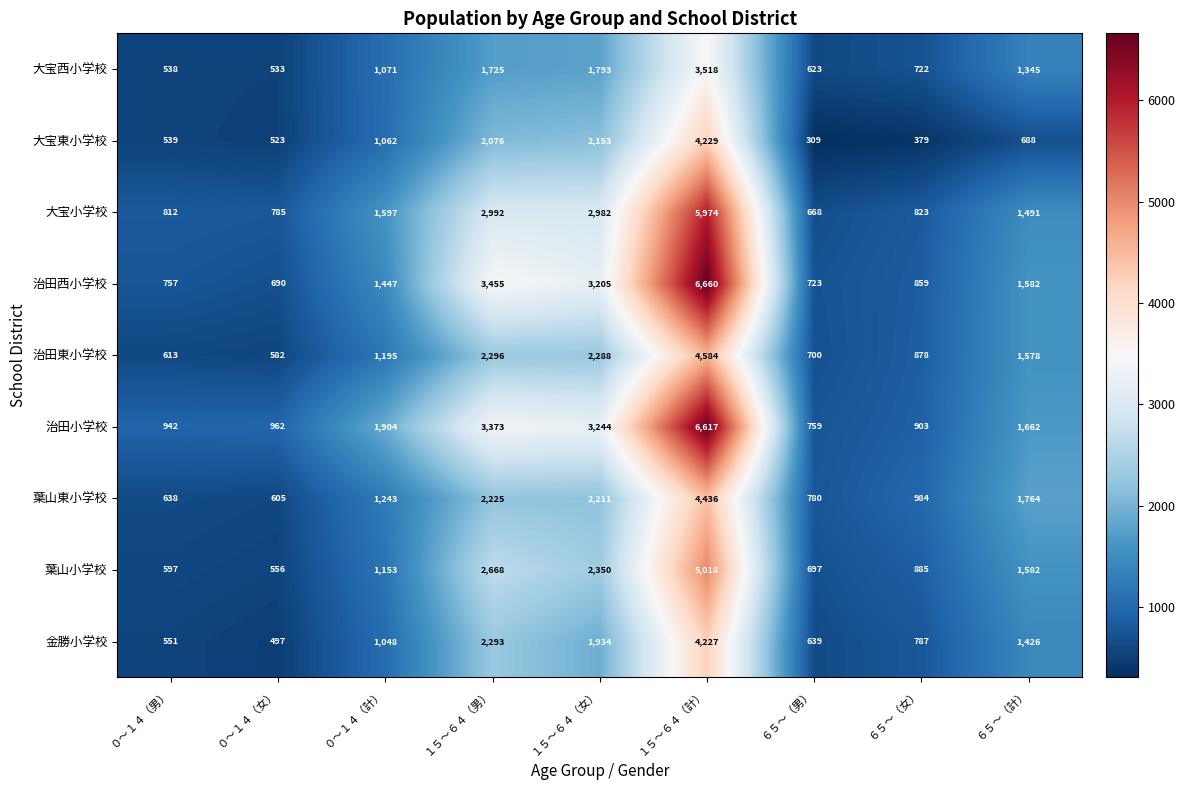

What is the difference between the maximum and minimum values in the 大宝西小学校 series?

2985